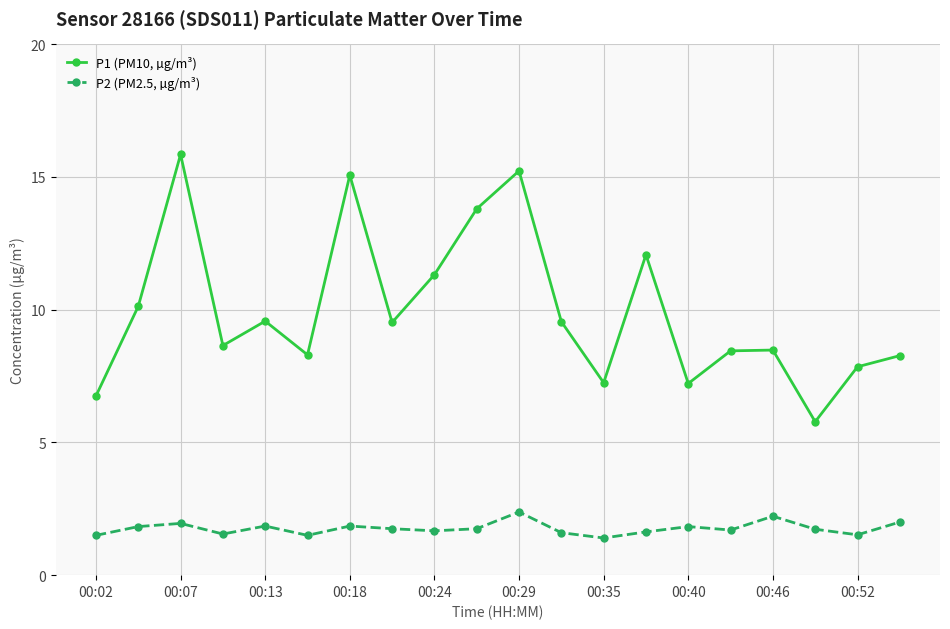

What is the difference between the second highest and minimum values in the P2 (PM2.5, µg/m³) series?

0.8